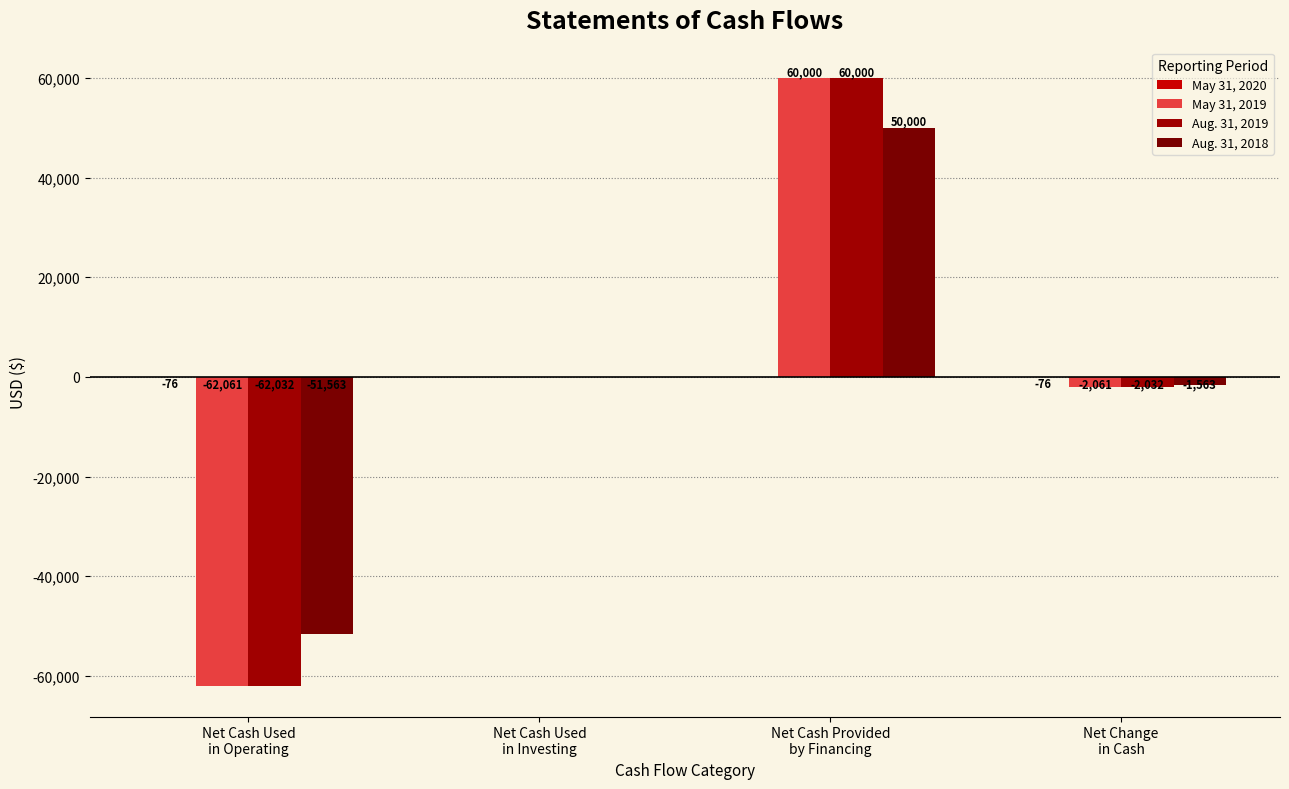

Count the number of categories in the chart.

4